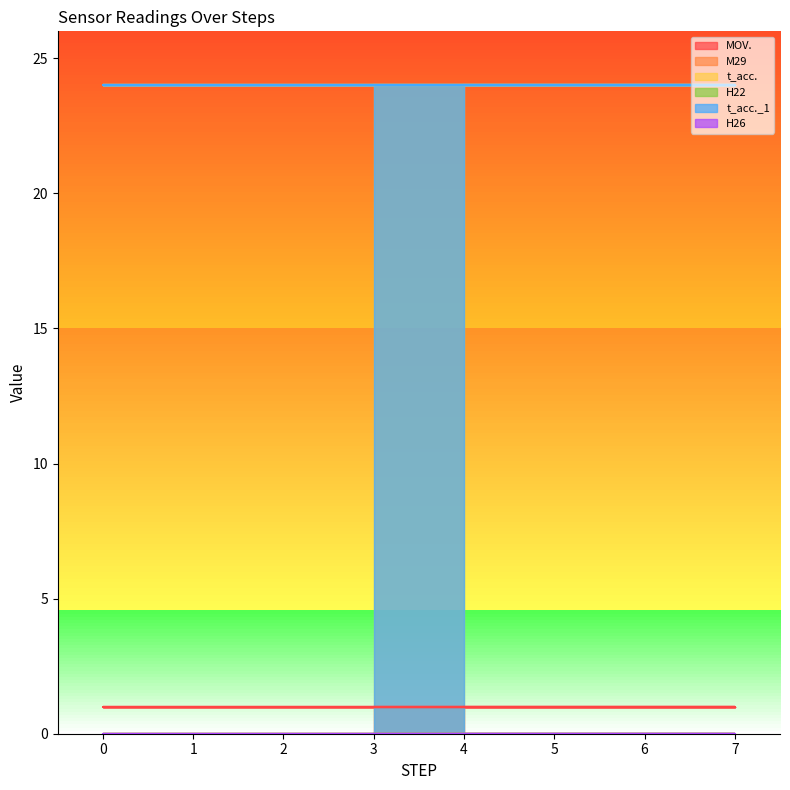

What is the greatest value displayed?

24